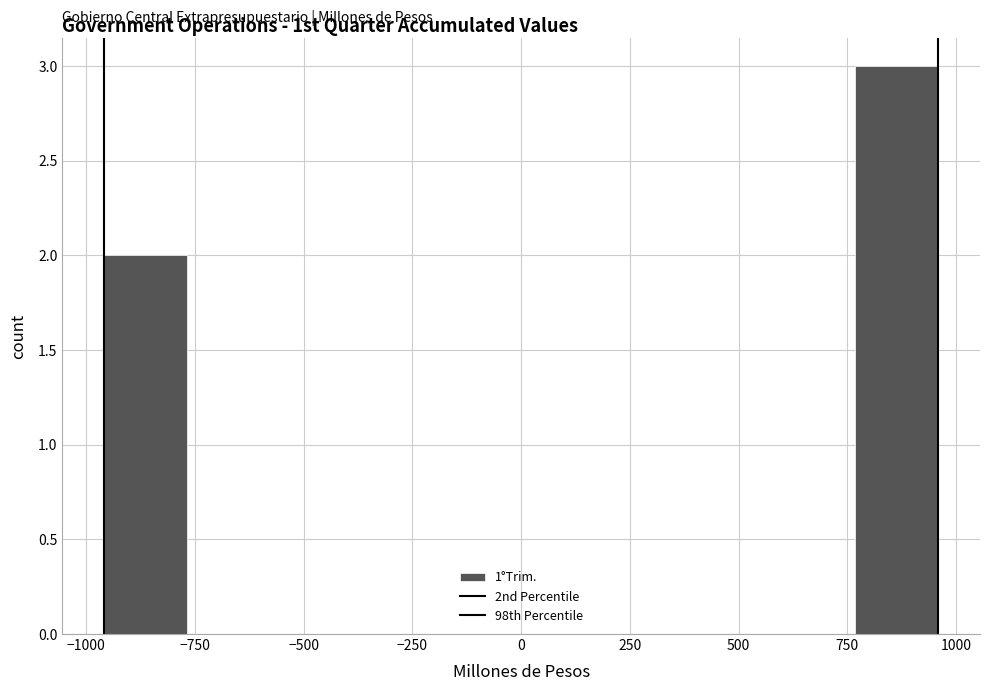

Read against the x-axis, roughly where is the centre of the tallest bar?

850